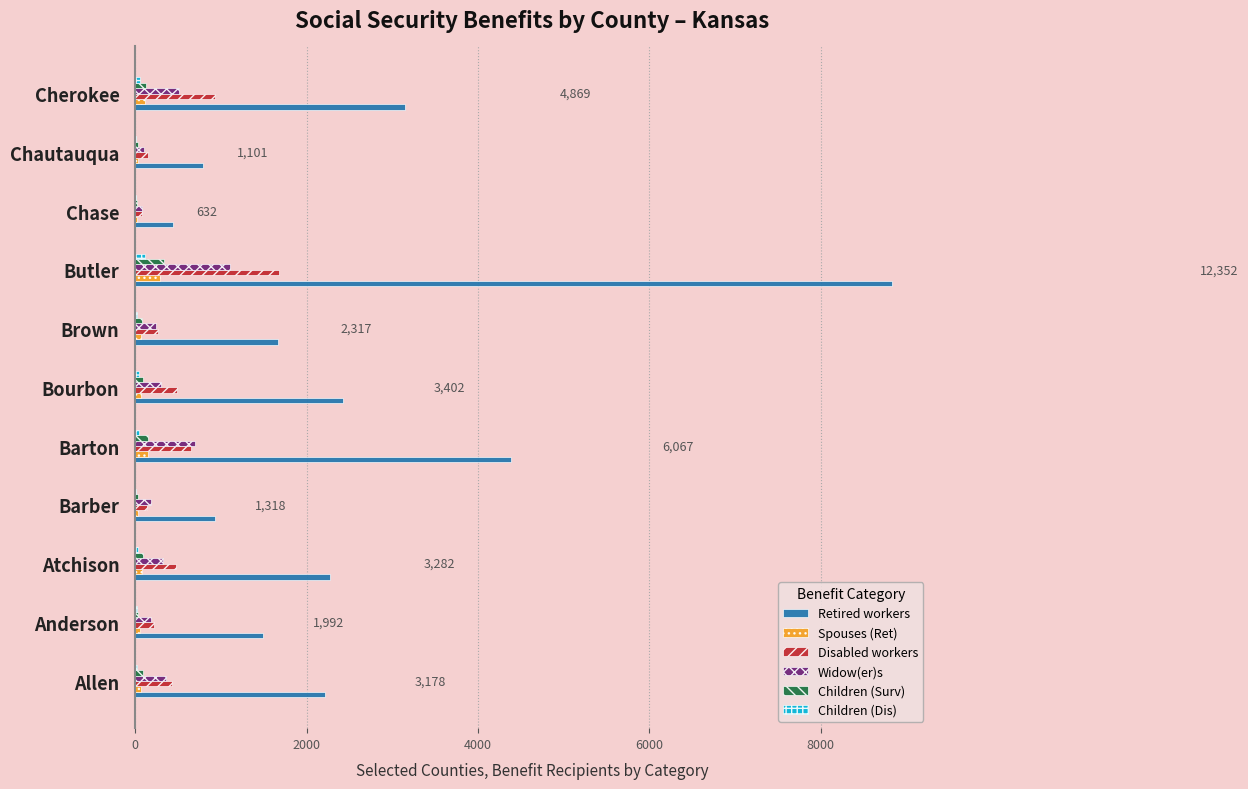

Count the number of data series in this chart.

6